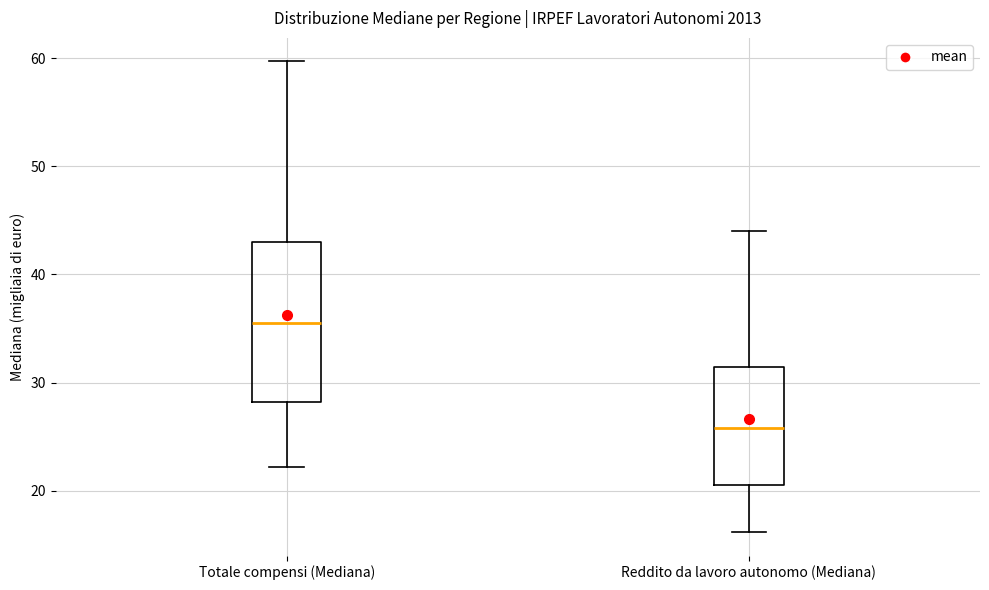

Where does the median line of the box for Totale compensi (Mediana) sit on the y-axis? The values are not printed on the chart, so give them approximately, as read against the axis.

36